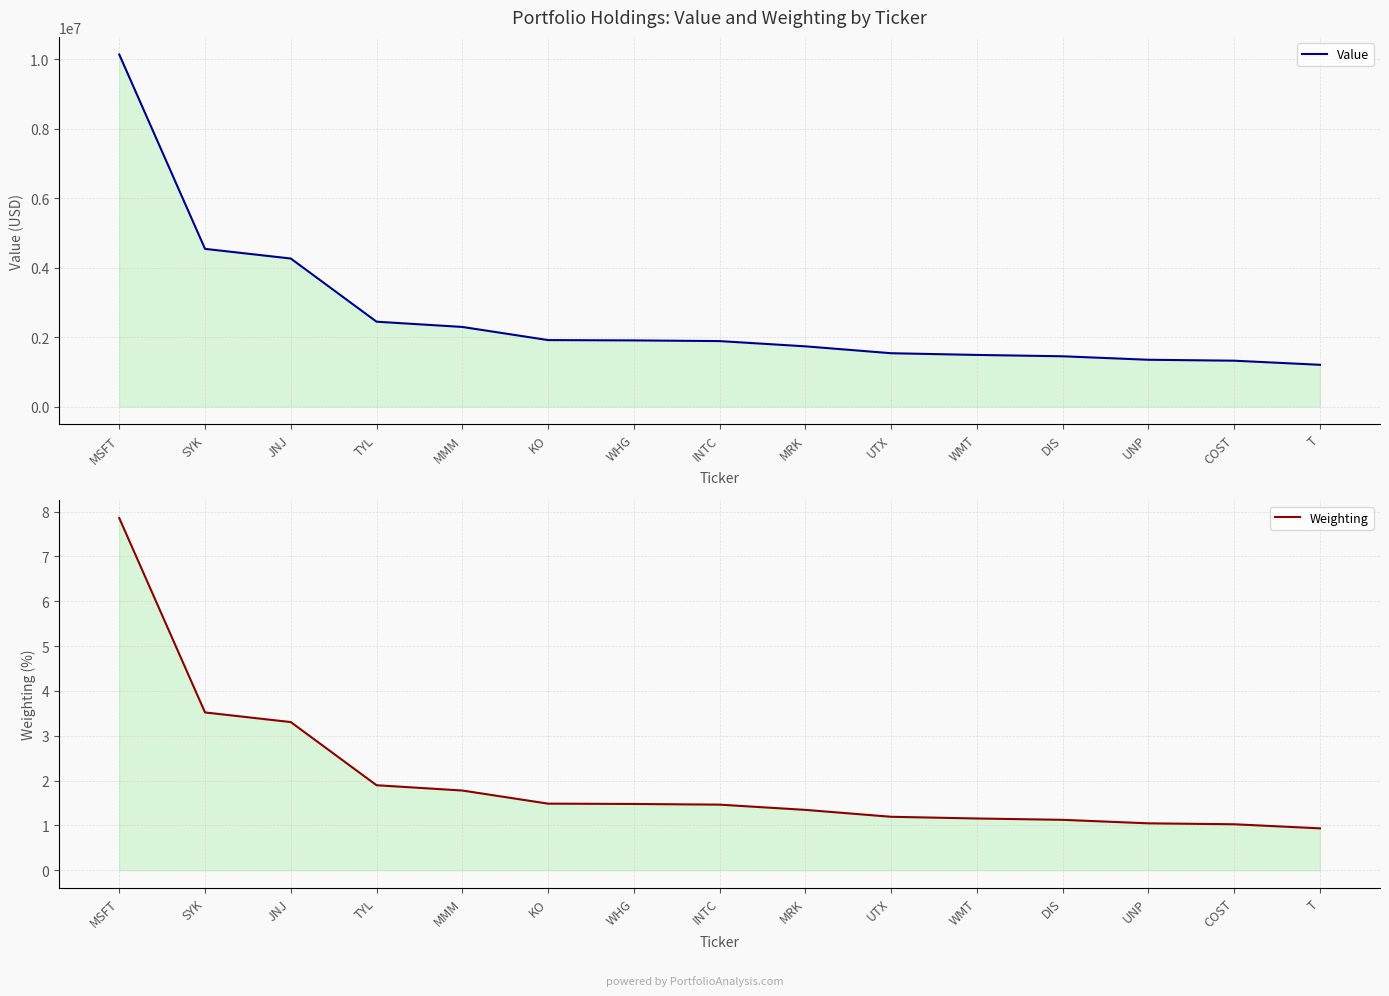

What are all the series names shown in the legend?

Value, Weighting